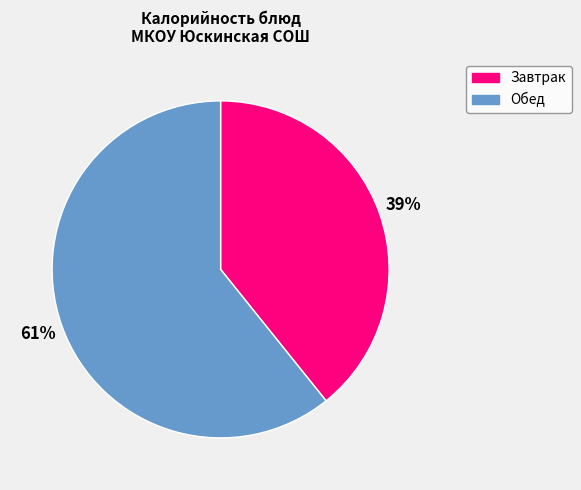

Is there any slice that represents more than half of the pie?

Yes